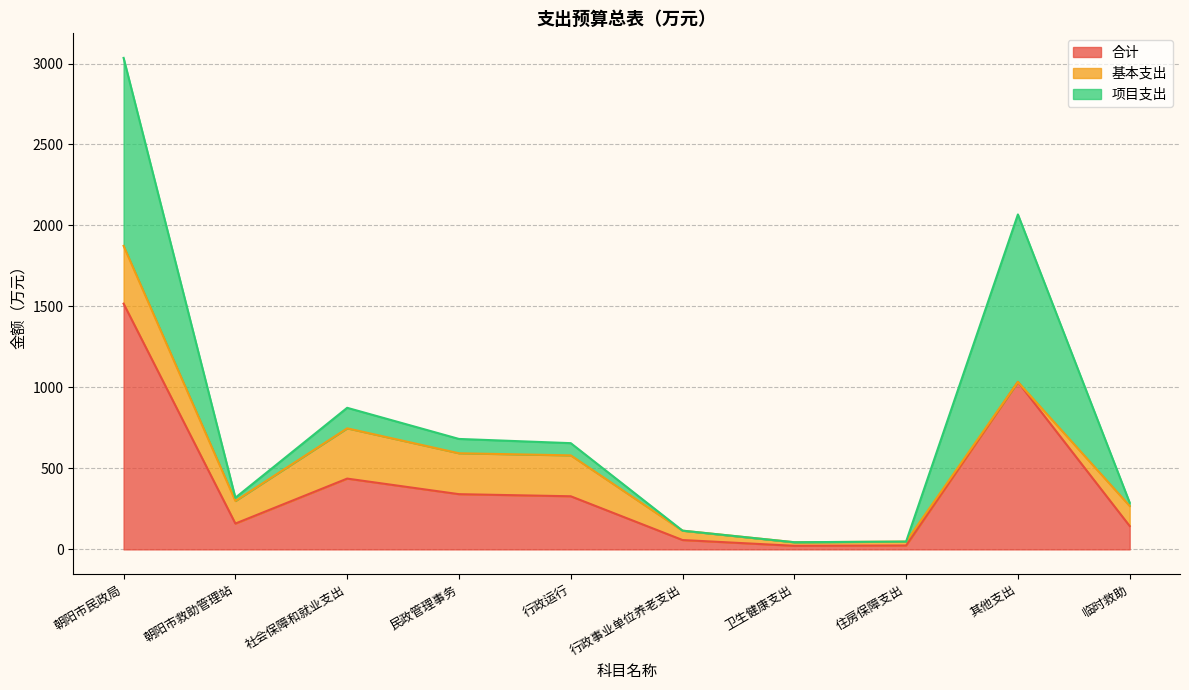

What is the difference between the 合计 values at 民政管理事务 and 卫生健康支出?

318.9